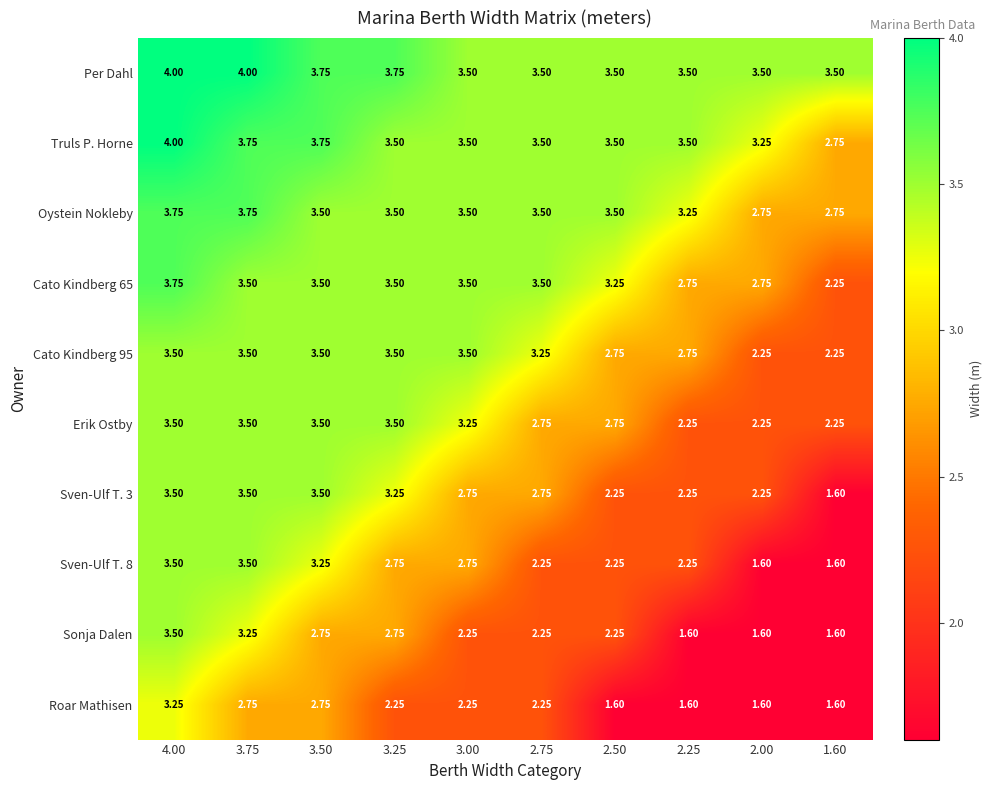

Count the number of categories in the chart.

10